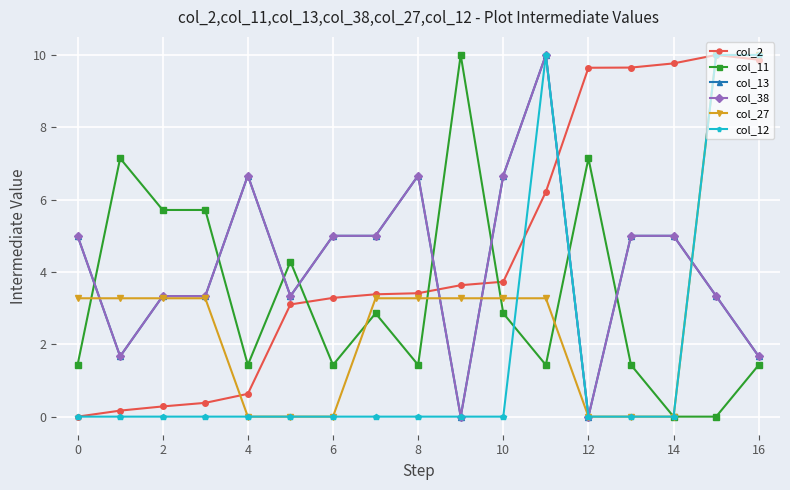

In col_11, how many points are lower than both neighbors (excluding endpoints)?

4